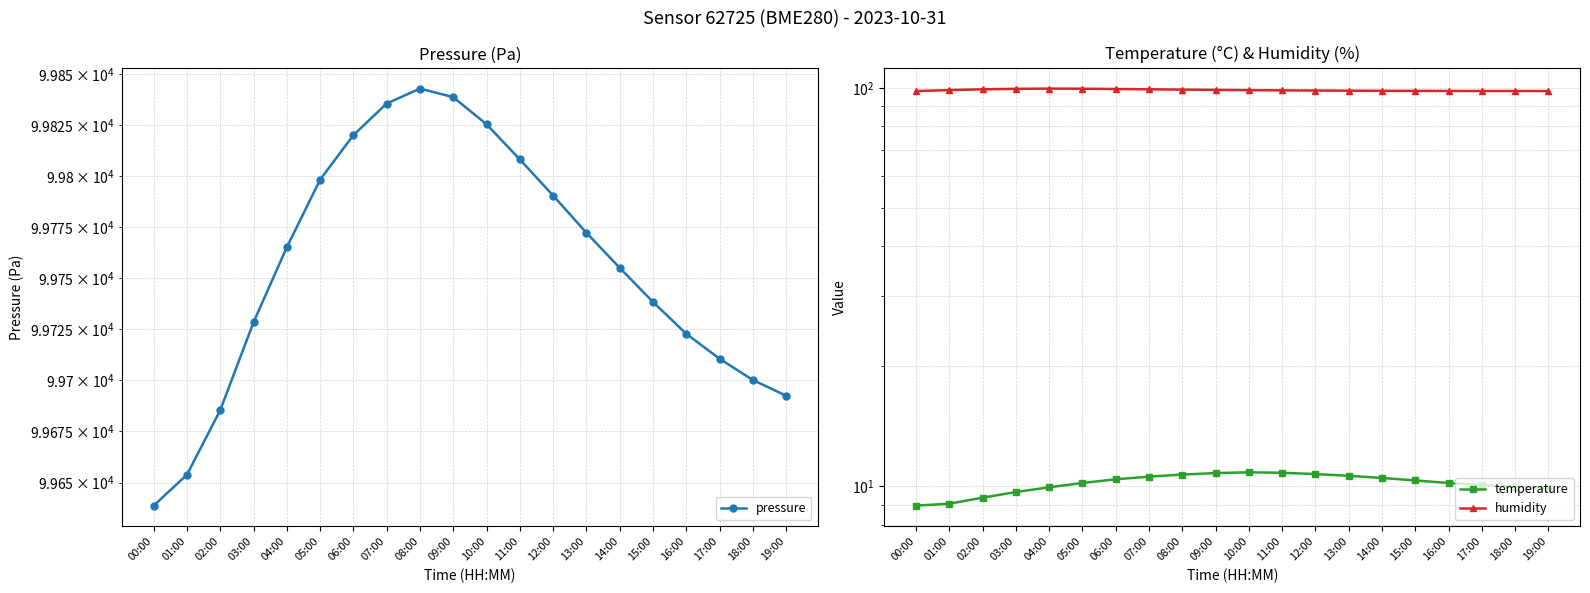

How many lines are shown in the chart?

3